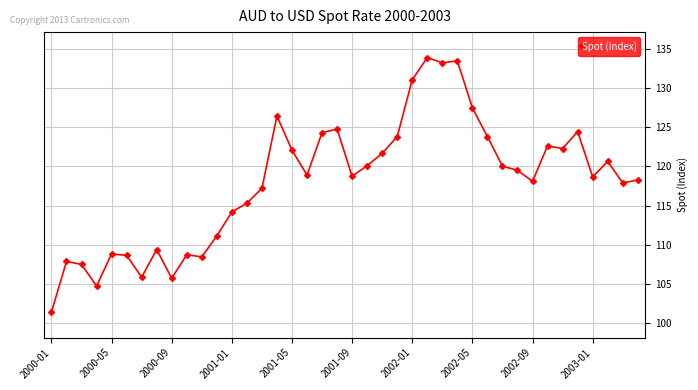

True or false: the data has more than 1 interior local peaks.

True